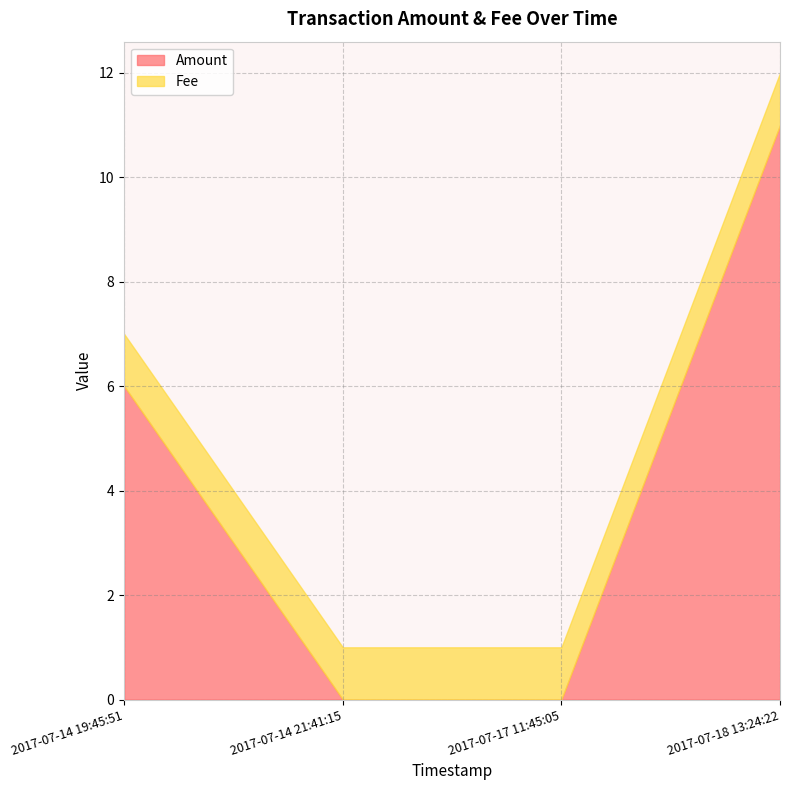

Which label corresponds to the smallest value in the chart?

2017-07-14 21:41:15